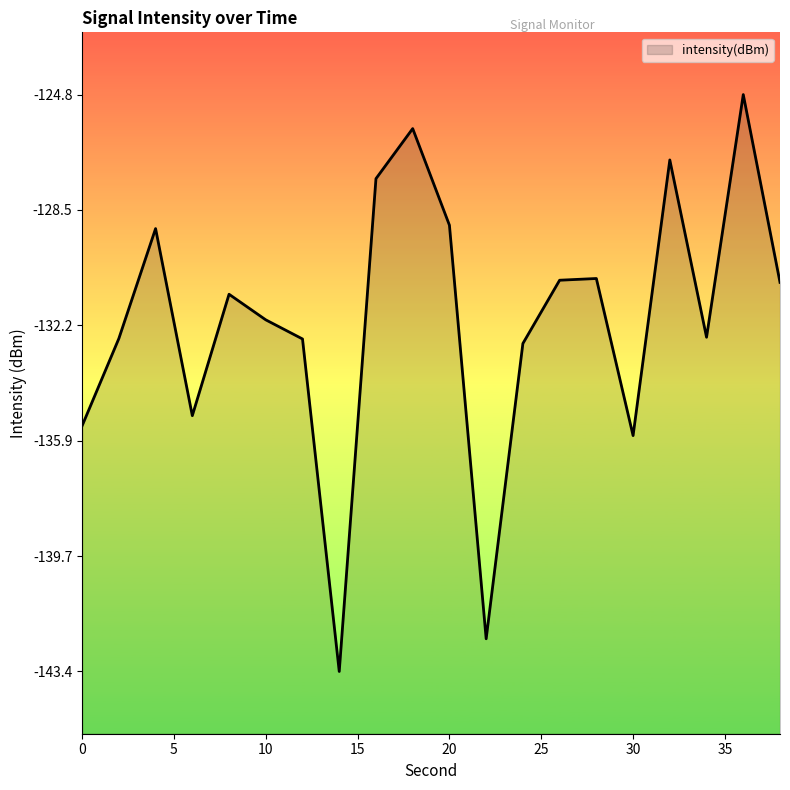

At which category does the data reach its first local peak?

4